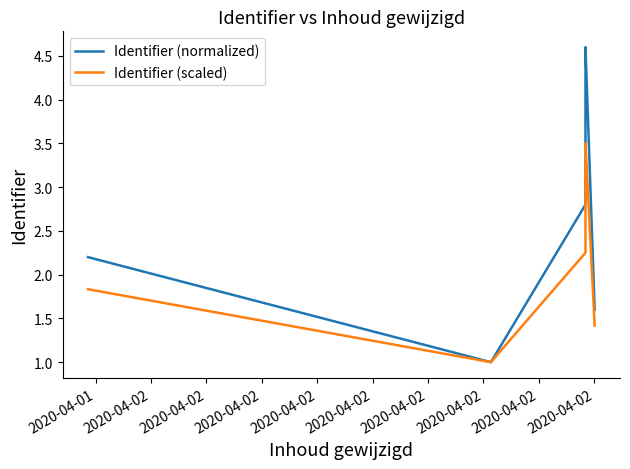

Does the chart display data point markers on the line(s)?

No